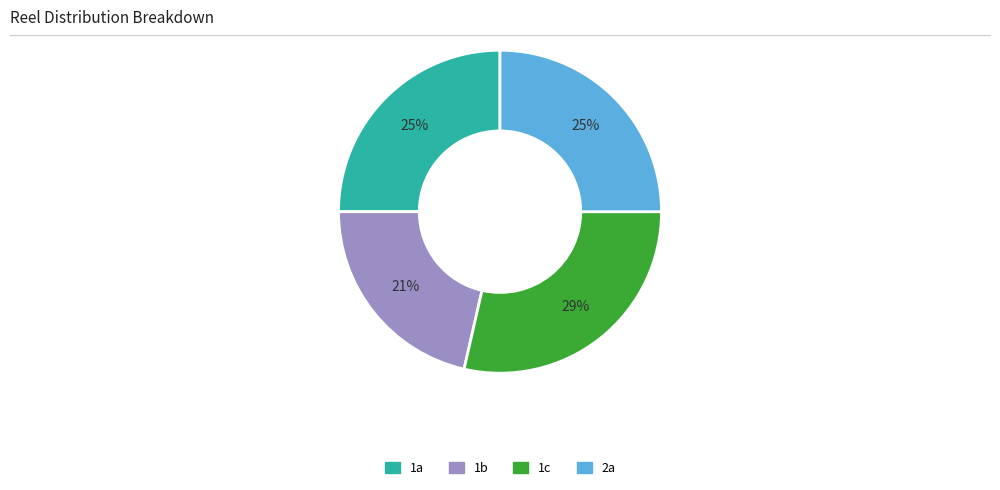

Is there any slice that represents more than half of the pie?

No